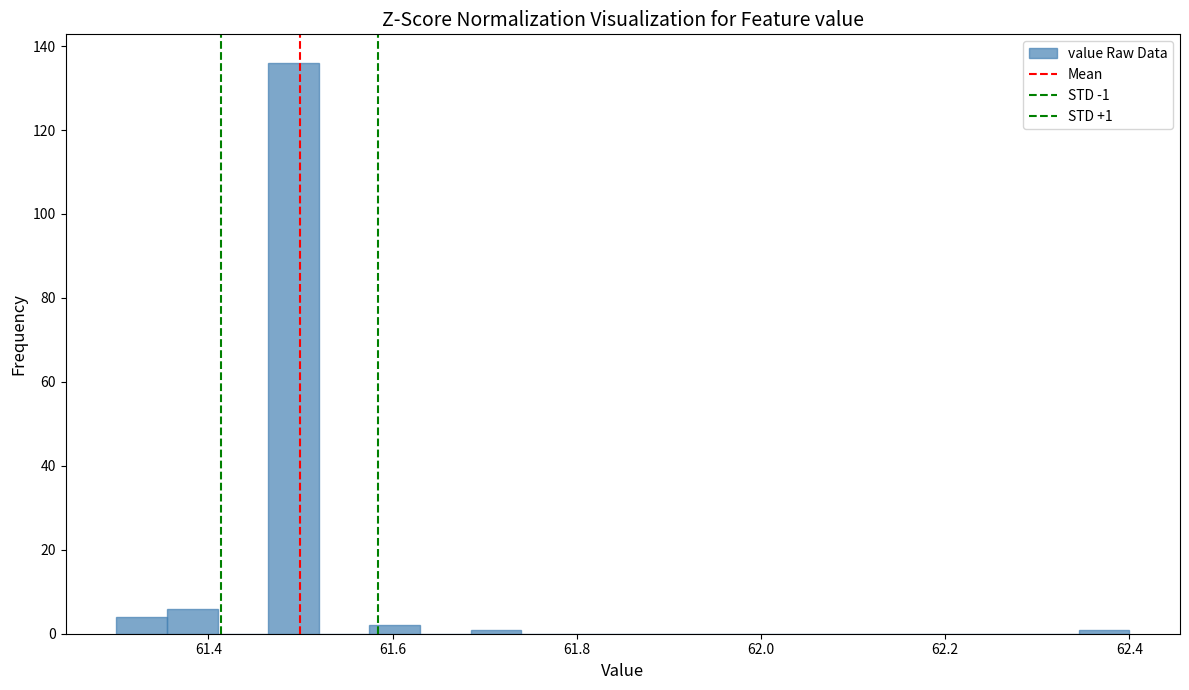

Around what value on the x-axis is the tallest bar? Give the approximate position of its centre, as read against the axis.

61.50